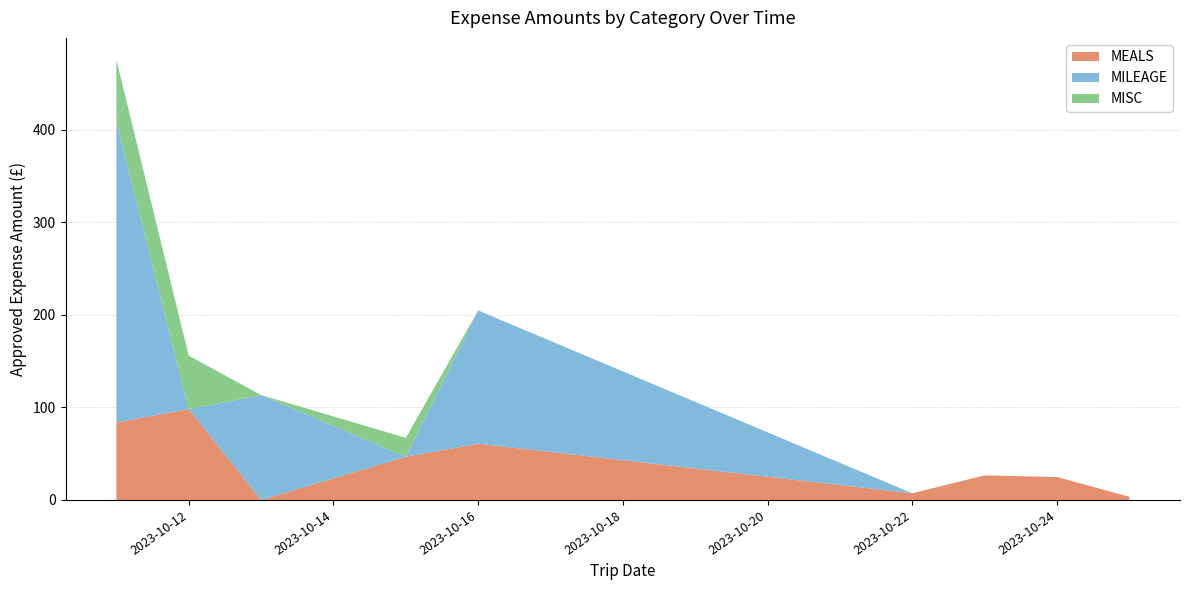

What is the total value across all series at 2023-10-12?

156.0